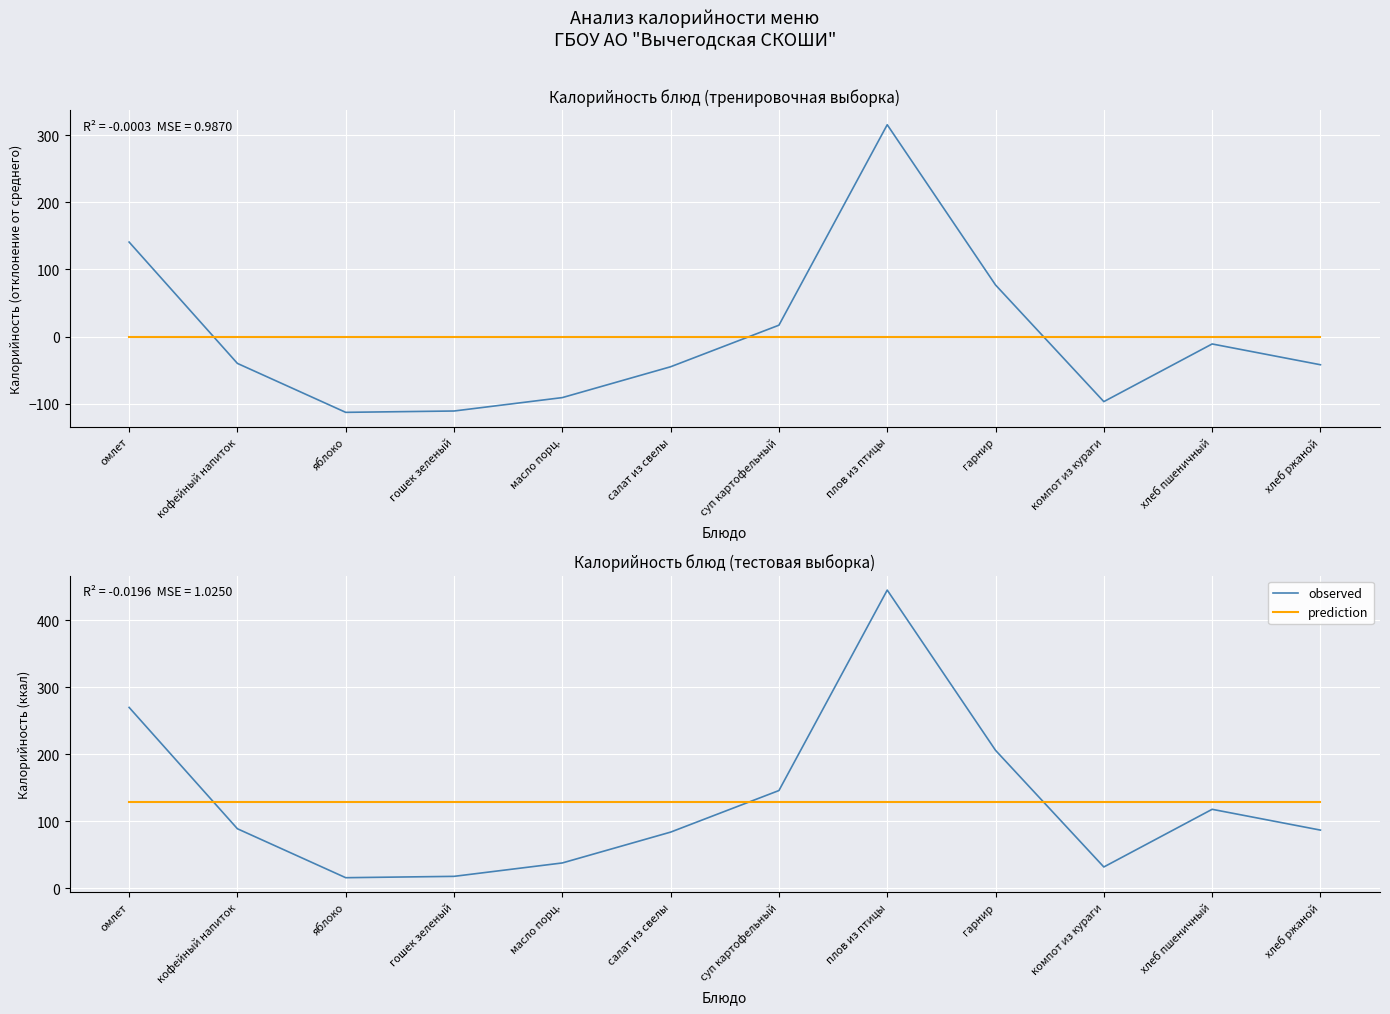

What value does the observed series have at омлет?

270.0